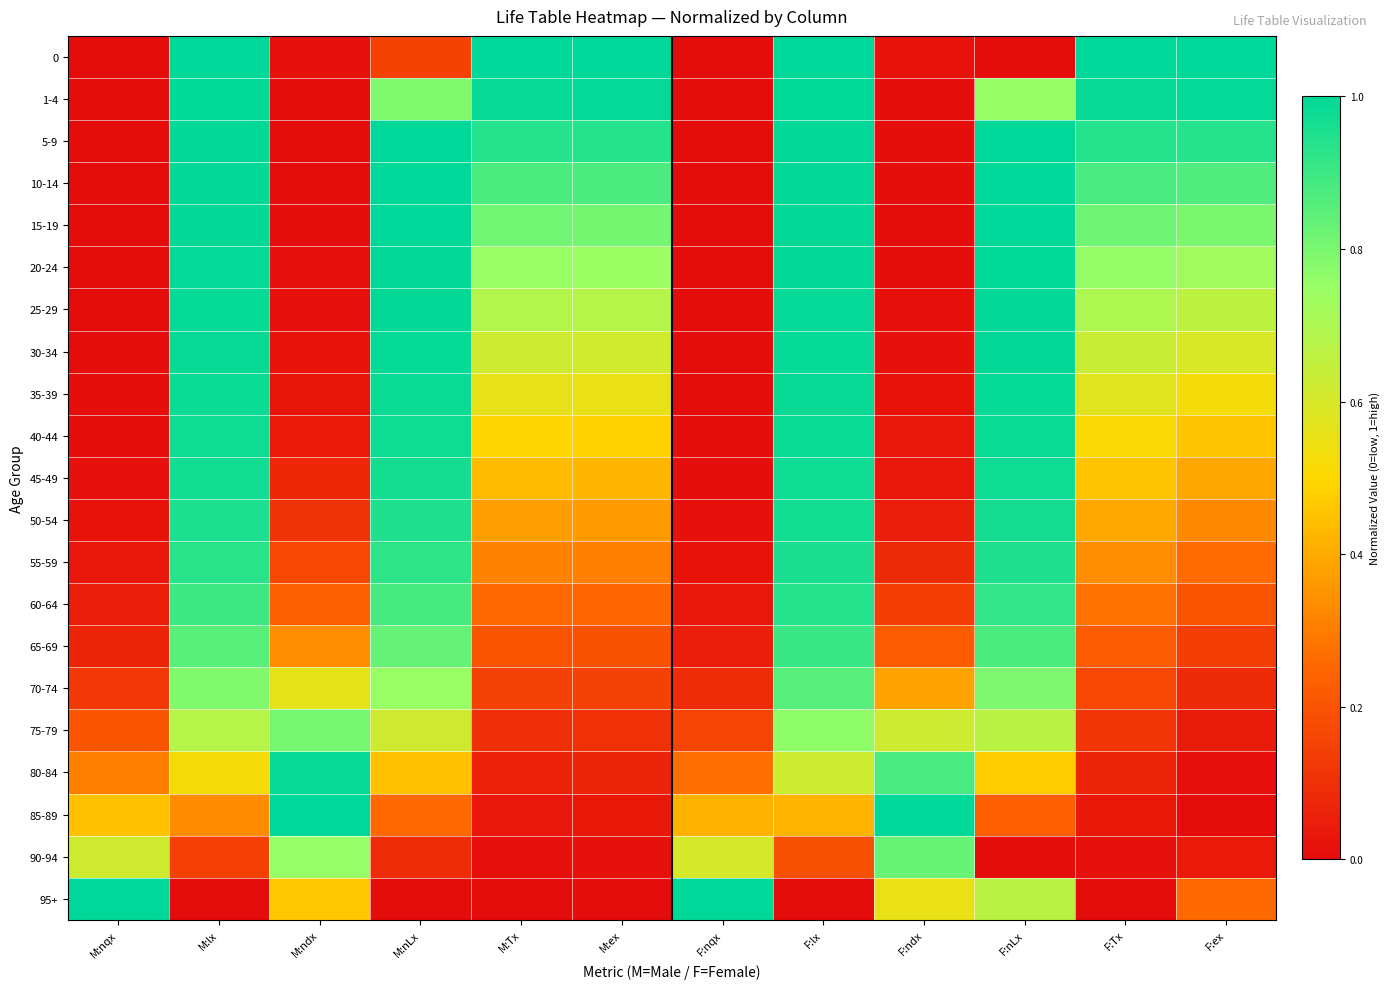

Which series has the largest total across all categories?

5-9